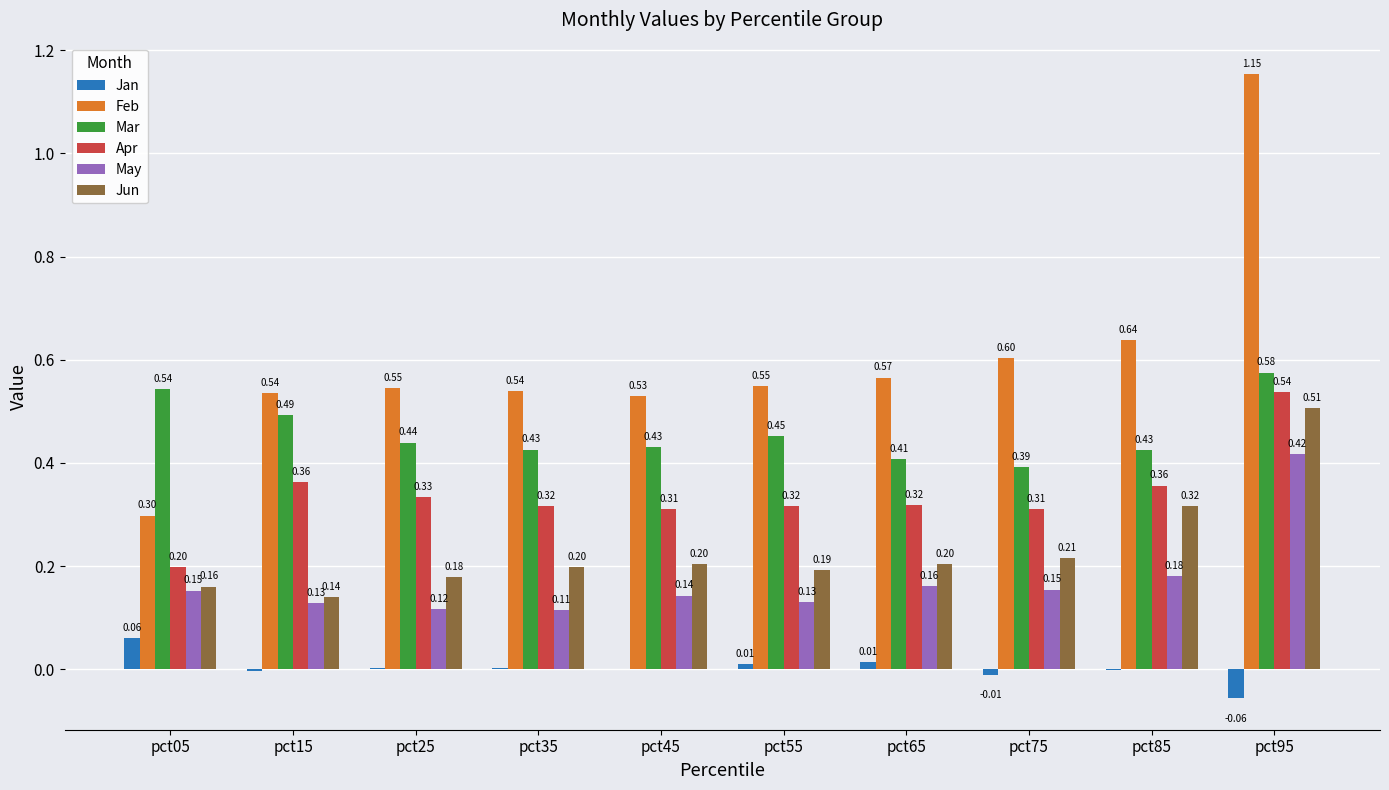

What is the total value across all series at pct75?

1.7